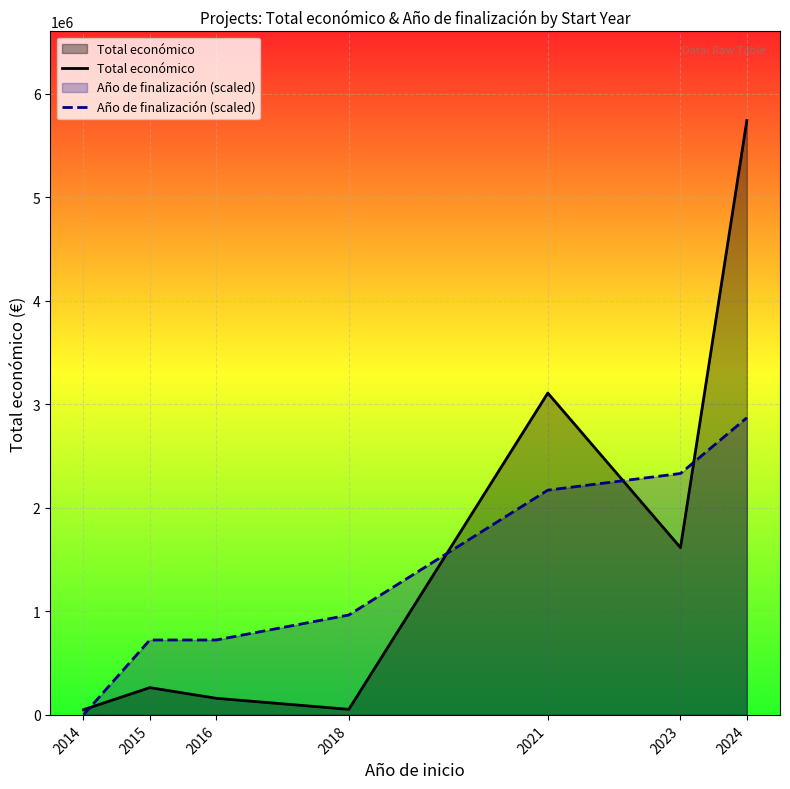

Which series has the largest range (max minus min)?

Total económico